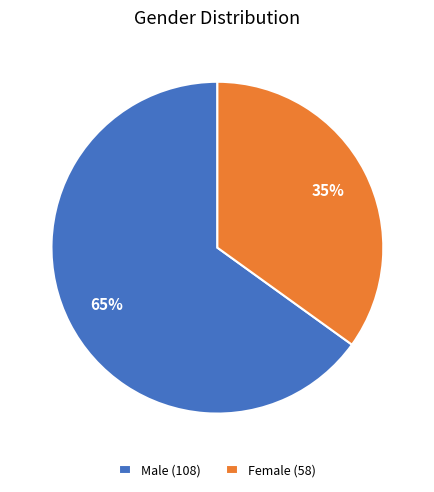

Which has a higher value, Male or Female?

Male